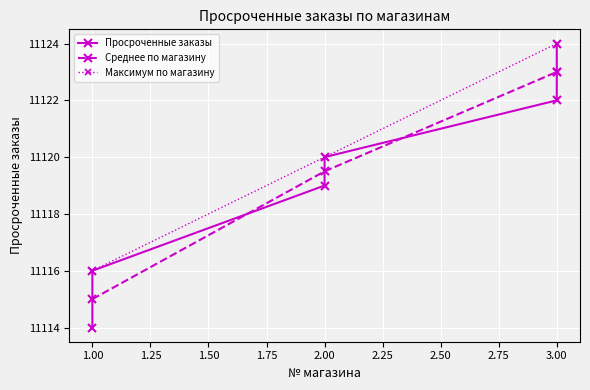

Where is Среднее по магазину nearest to the value 11119?

2.00